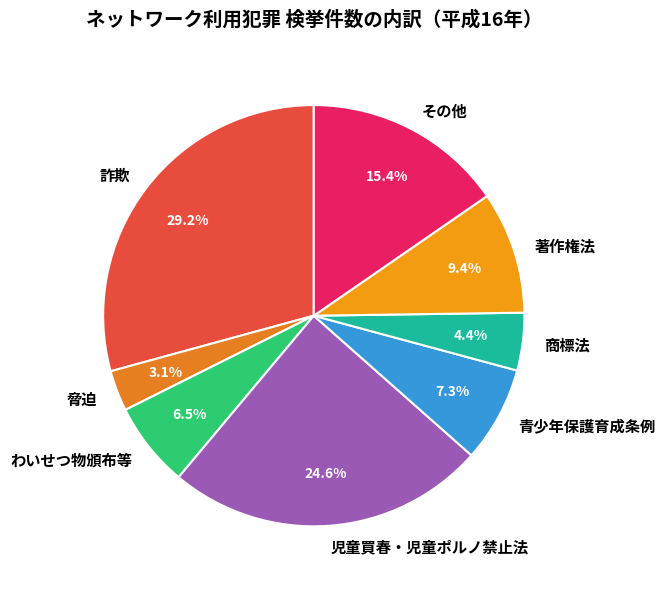

Combined, do 脅迫 and 児童買春・児童ポルノ禁止法 account for over 50%?

No